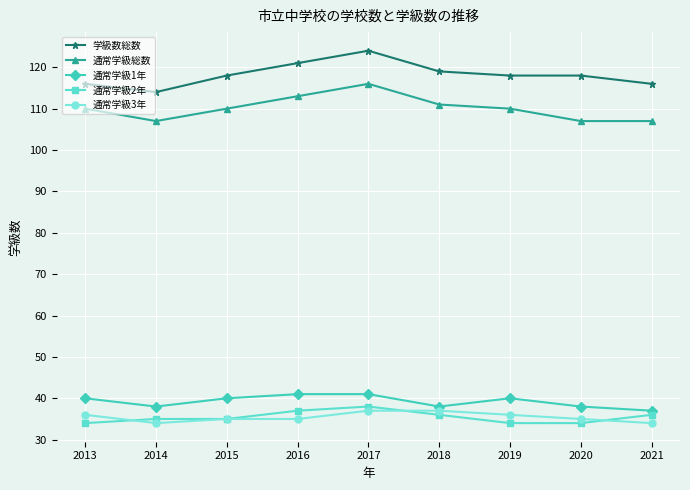

True or false: 学級数総数 and 通常学級総数 cross at least once.

False